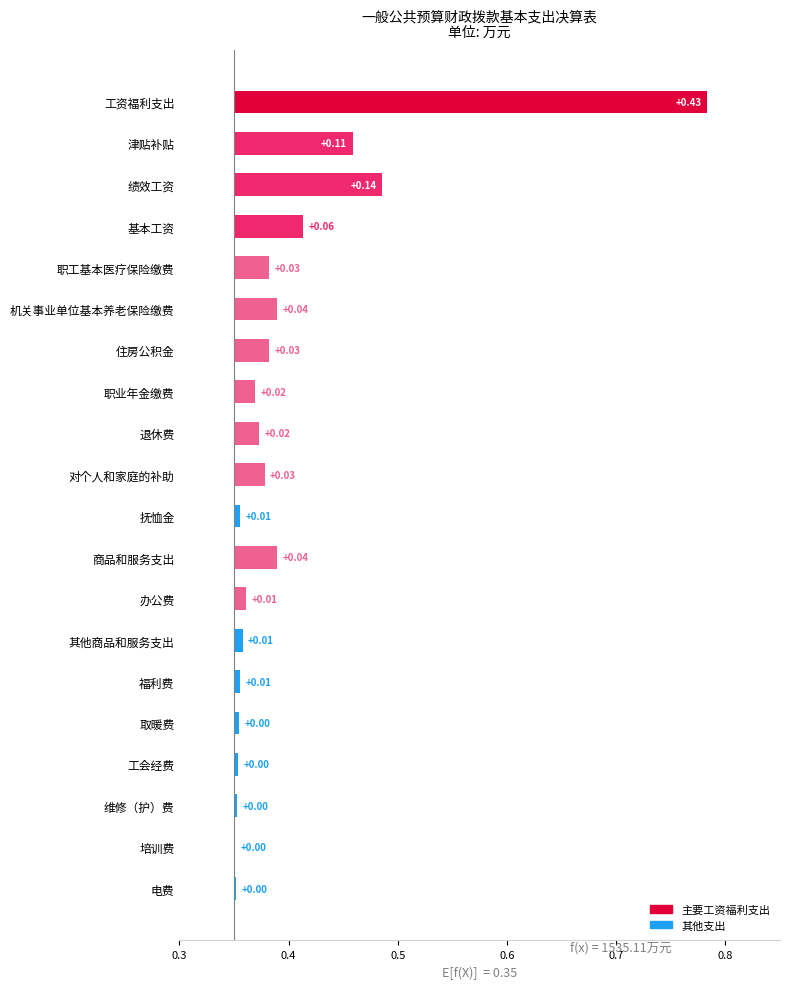

How many bars are there in total?

20